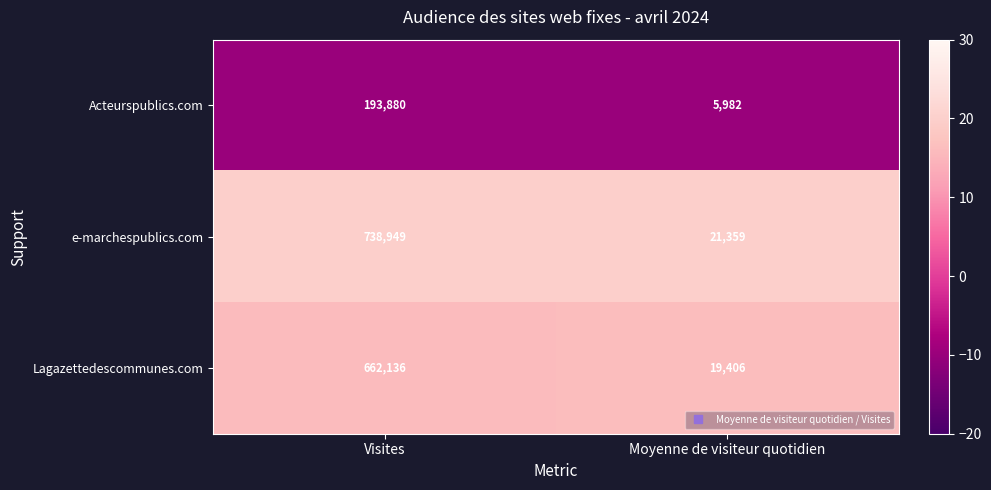

Which series has the widest spread of values?

e-marchespublics.com